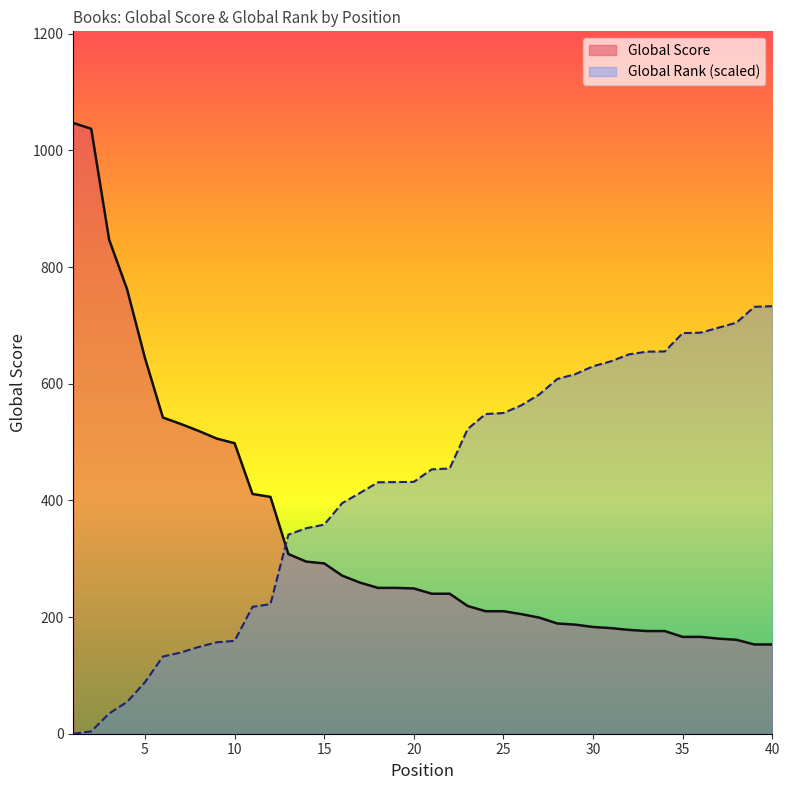

Where is Global Score nearest to the value 600?

5